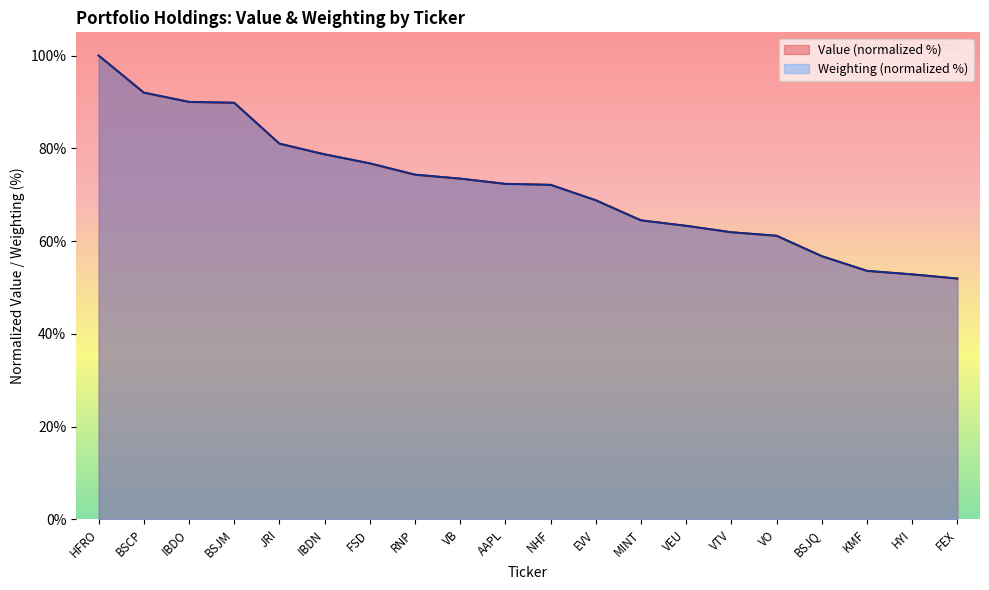

Reading left to right, list all the values displayed in this chart.

Value: 100.0	92.0	90.0	89.8	81.0	78.7	76.7	74.3	73.5	72.3	72.1	68.8	64.5	63.3	61.9	61.1	56.7	53.6	52.8	51.9
Weighting: 100.0	92.0	90.0	89.8	81.0	78.7	76.8	74.3	73.5	72.3	72.1	68.8	64.5	63.3	61.9	61.2	56.8	53.6	52.8	51.9